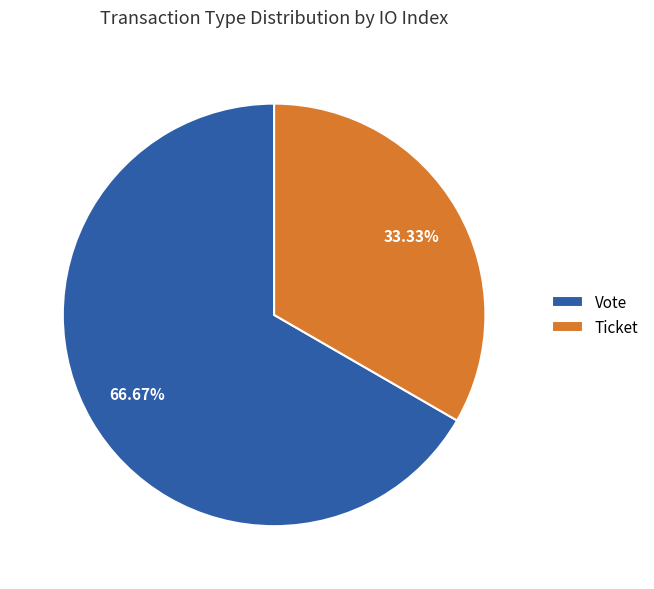

What is the majority slice?

Vote